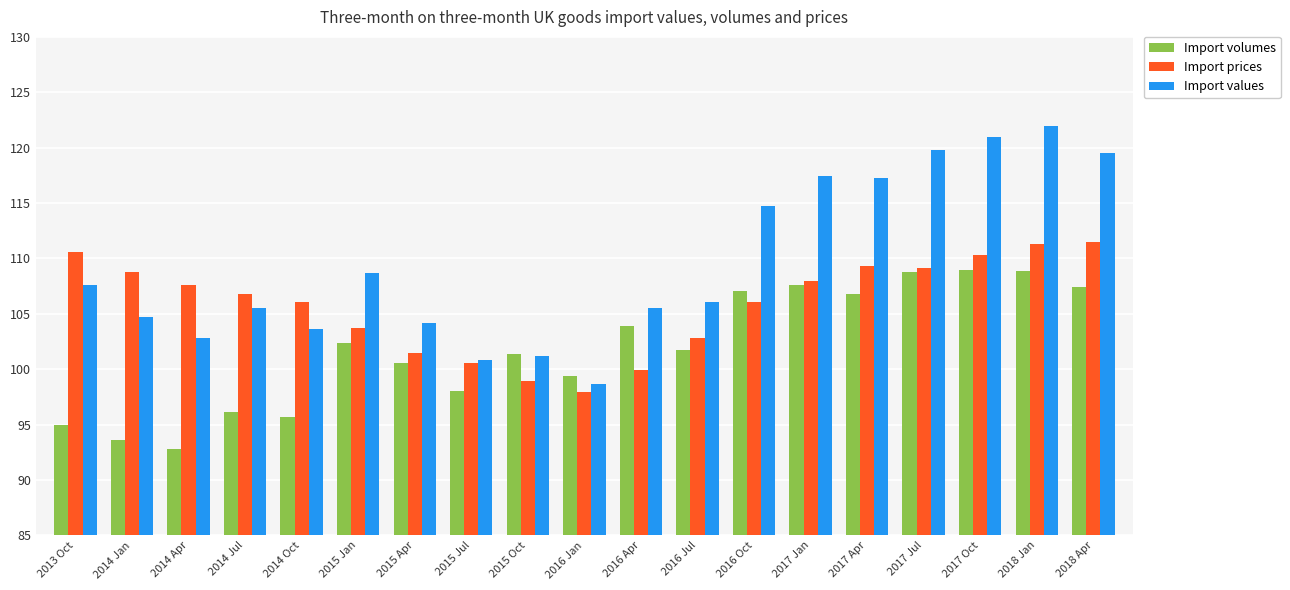

What is the difference between the maximum and minimum values in the Import volumes series?

16.2